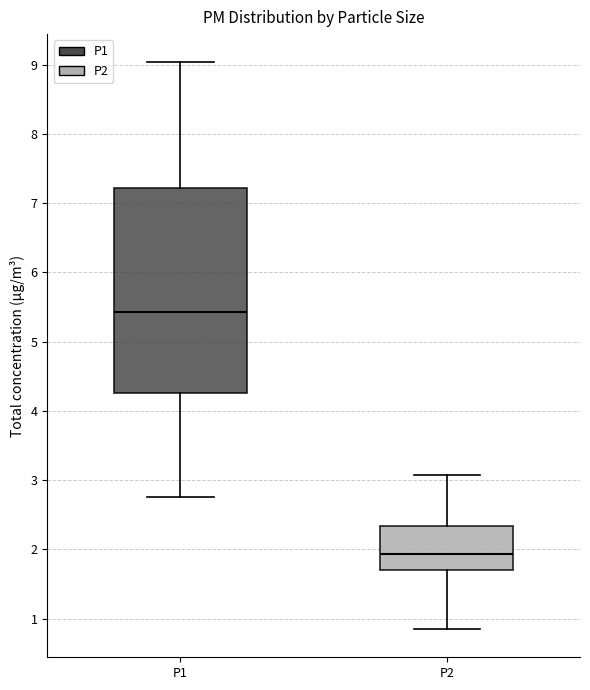

Reading left to right, transcribe this box plot: for each box, give where its median line is, the range the box spans, and where its two whiskers end, as read against the y-axis. The values are not printed on the chart, so give them approximately, as read against the axis.

P1: median 5.4, box 4.3 to 7.2, whiskers 2.8 to 9.0
P2: median 1.9, box 1.7 to 2.3, whiskers 0.9 to 3.1